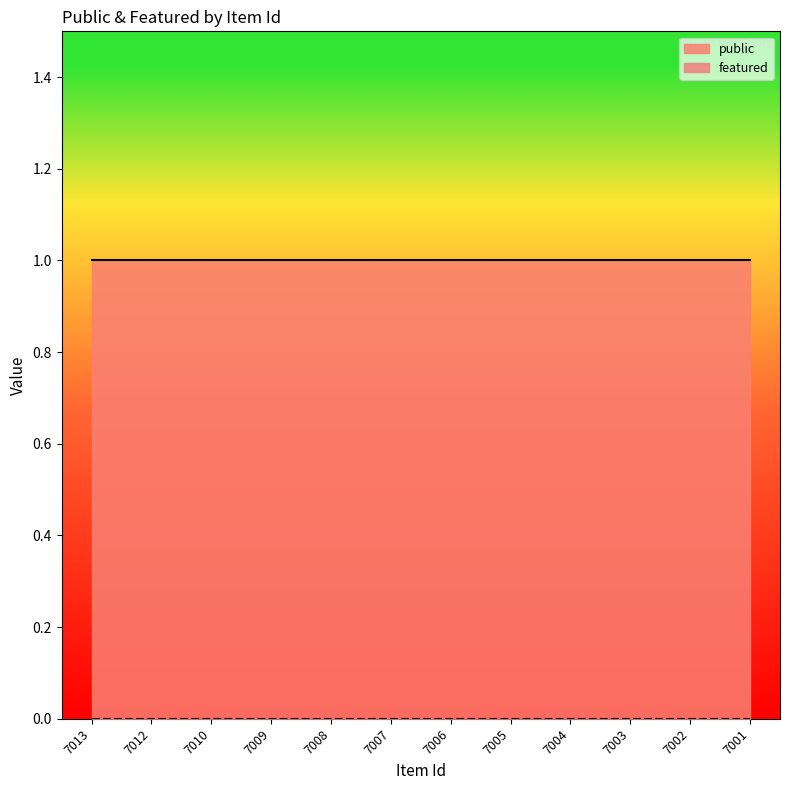

List the labels in order of public value, largest first.

7013, 7012, 7010, 7009, 7008, 7007, 7006, 7005, 7004, 7003, 7002, 7001